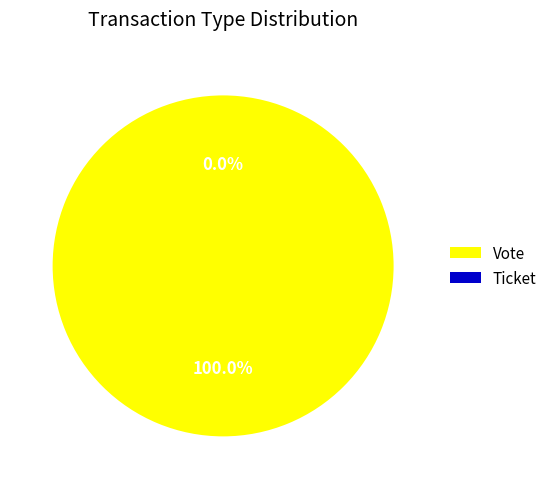

What is the smallest slice in the pie chart?

Ticket